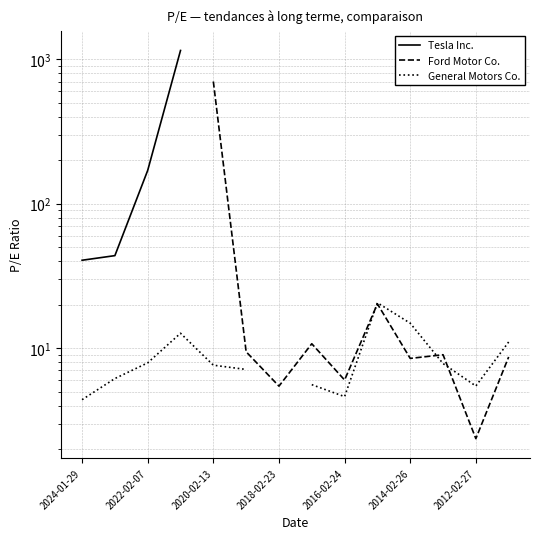

True or false: General Motors Co. and Tesla Inc. intersect in this chart.

False